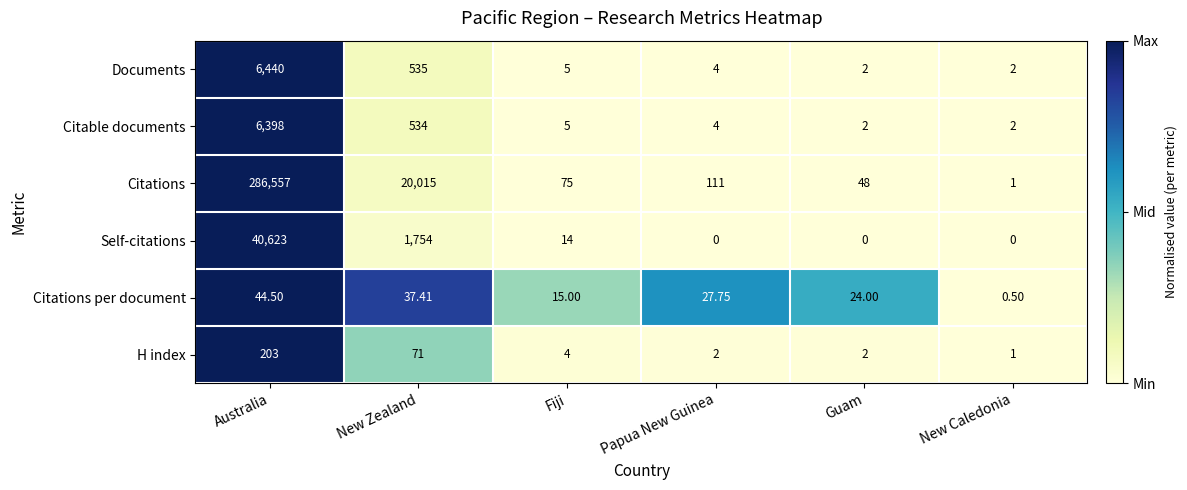

Which label corresponds to the largest value in the chart?

Australia